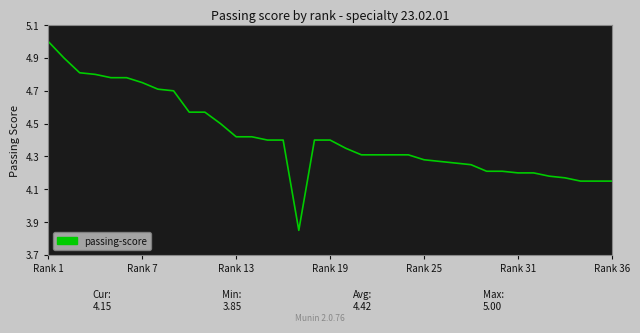

What is the maximum value shown in the chart?

5.0